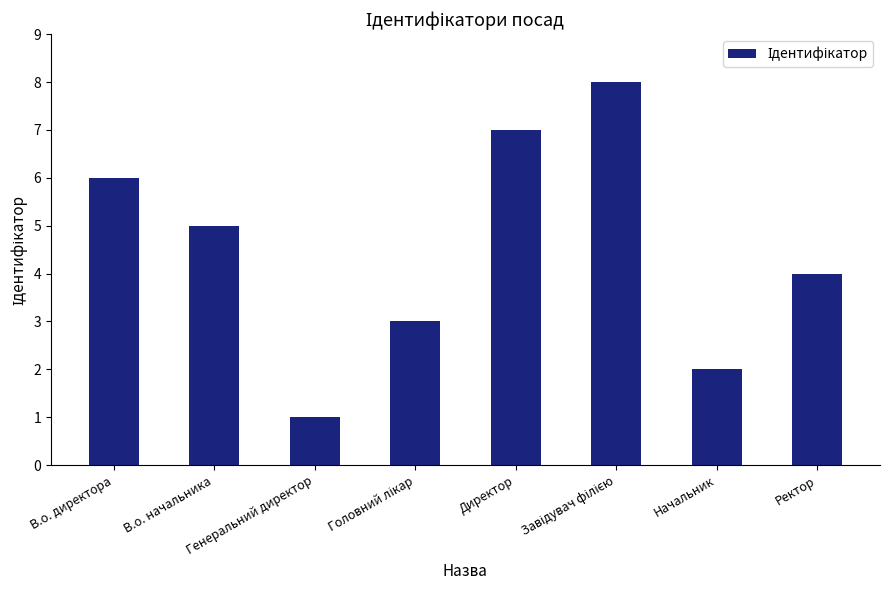

How many data points are less than 5?

4